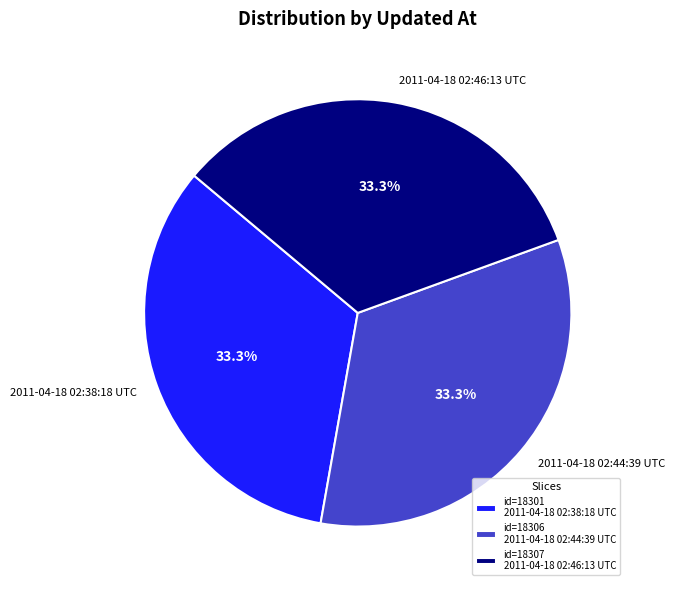

How much of the chart is everything except 2011-04-18 02:46:13 UTC?

66.7%